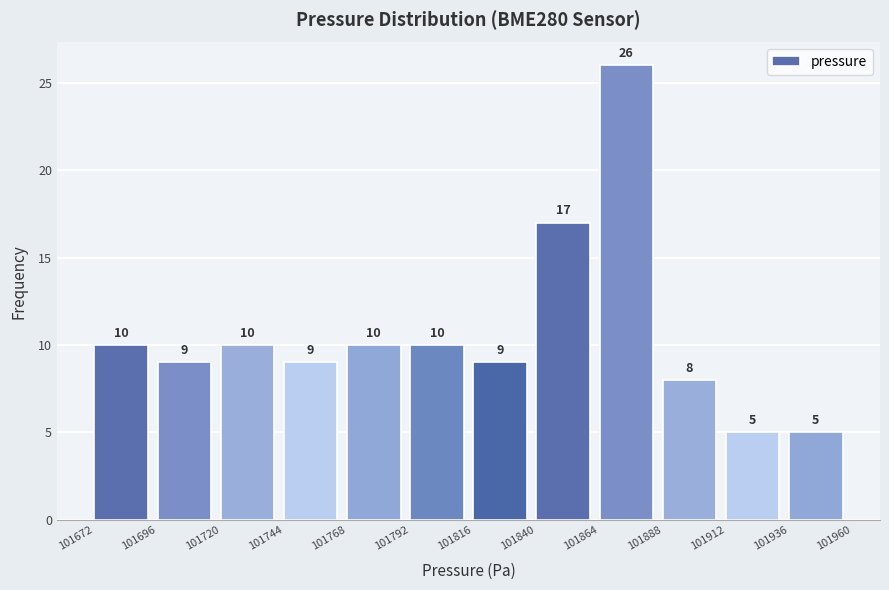

Over which range of the x-axis is the bar tallest?

101864 to 101888